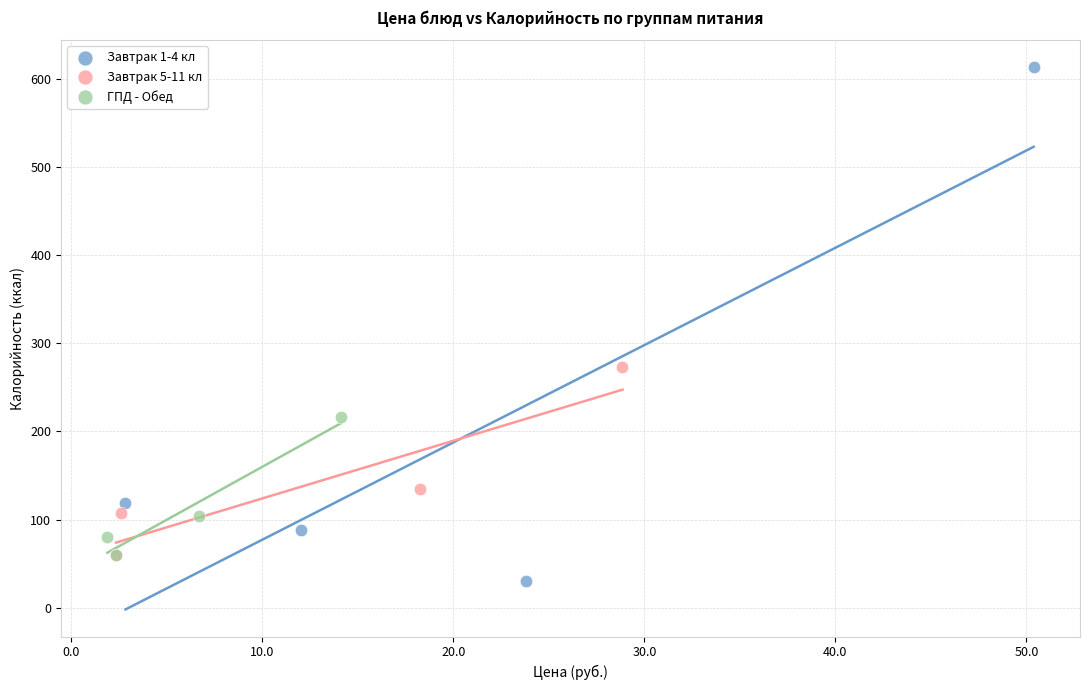

Which series reaches the minimum Y coordinate?

Завтрак 1-4 кл